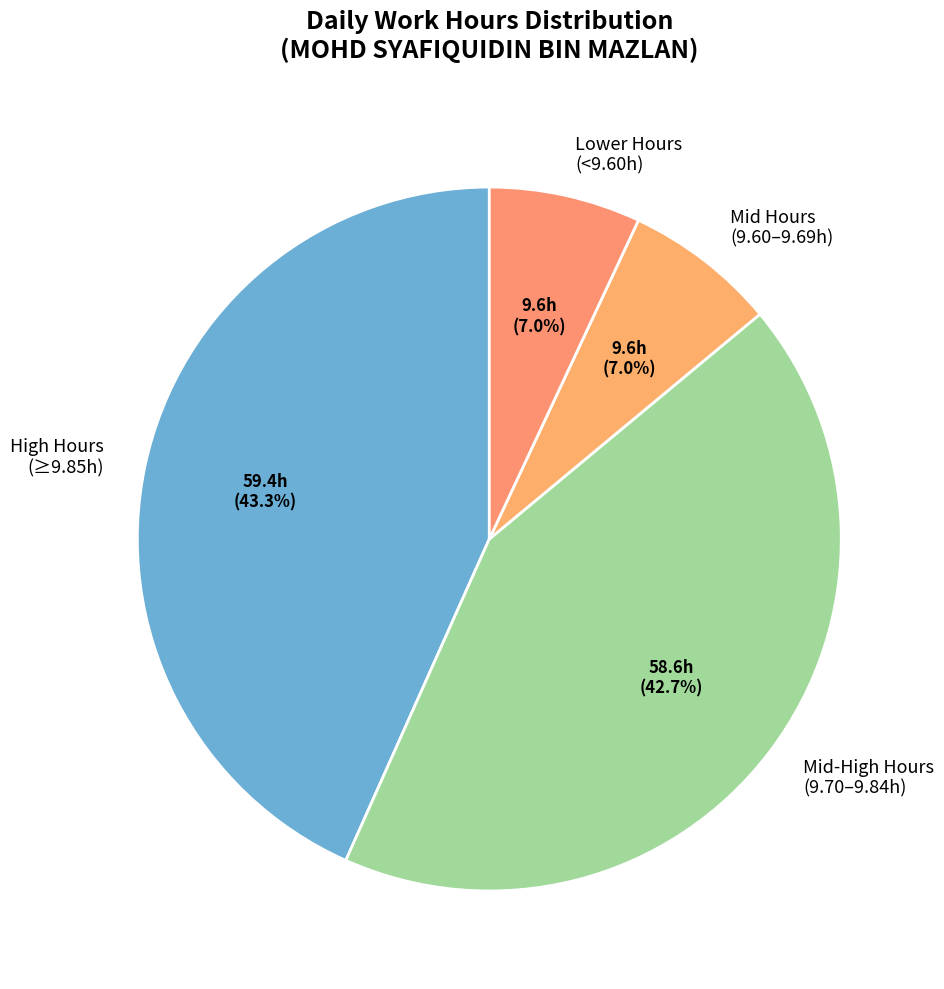

Does Lower Hours (<9.60h) represent more than half of the total?

No